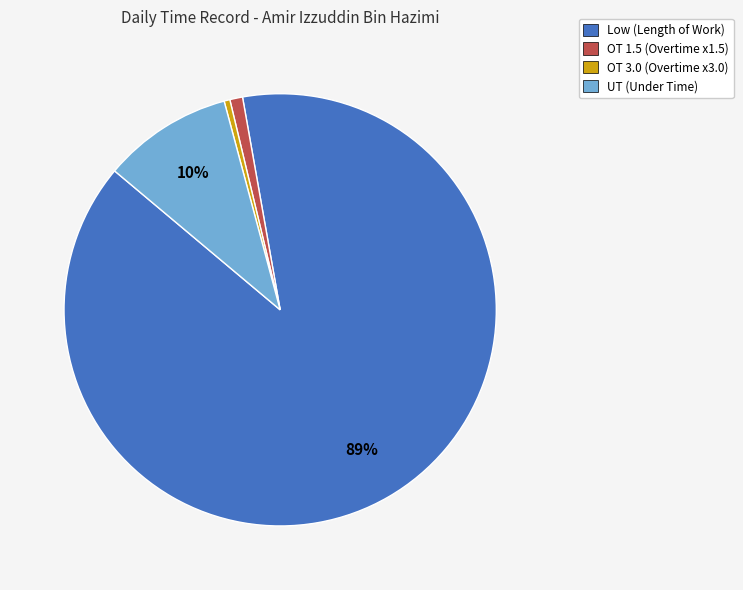

Between OT 3.0 and Low, which is larger?

Low